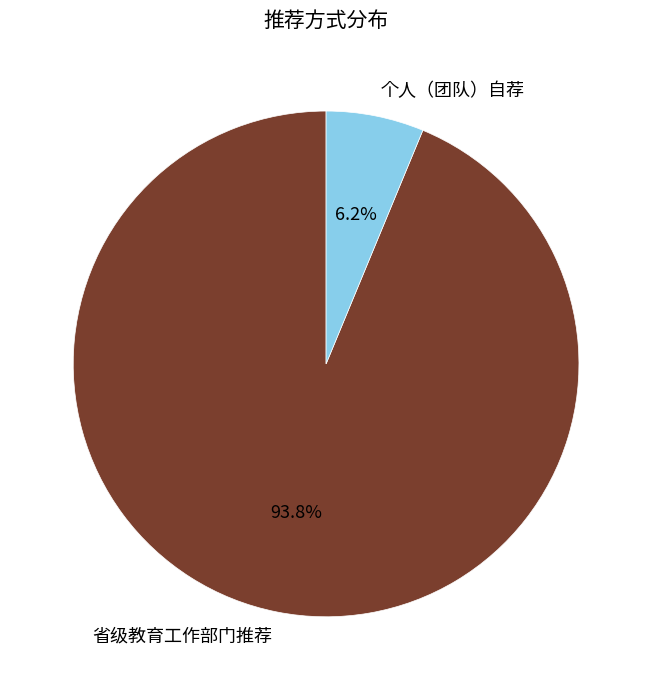

What is the majority slice?

省级教育工作部门推荐